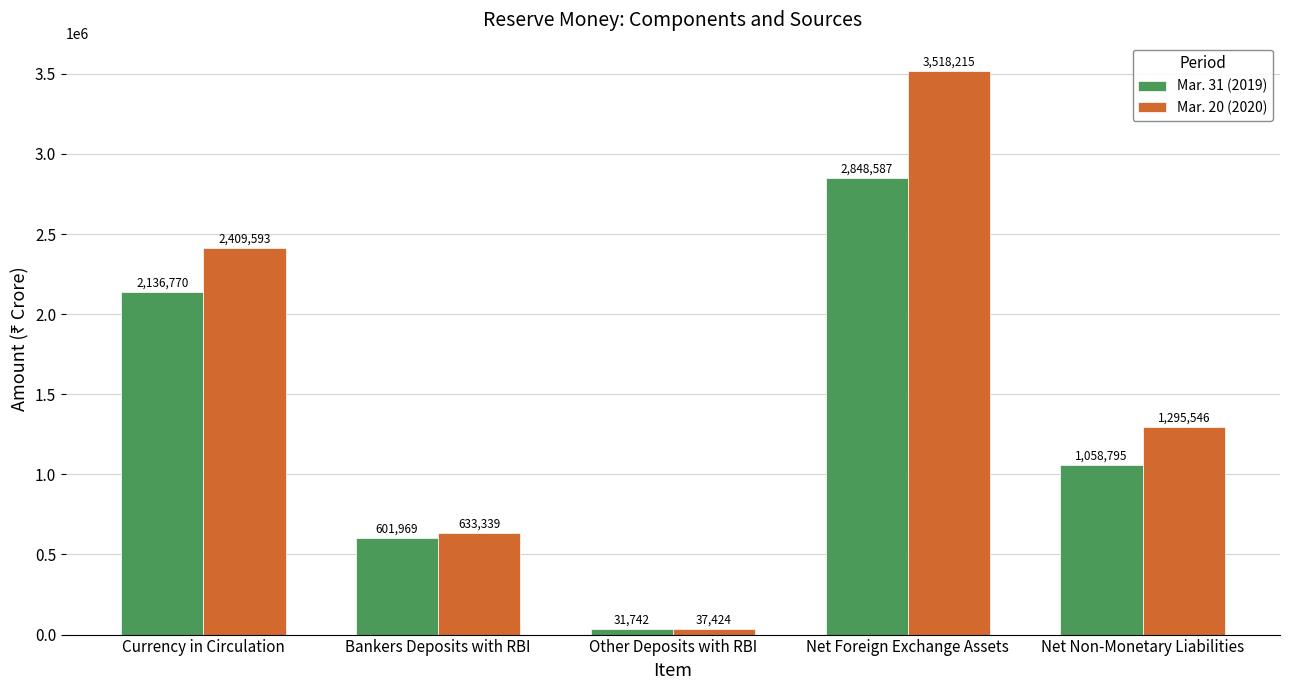

Which series has the widest spread of values?

Mar. 20 (2020)